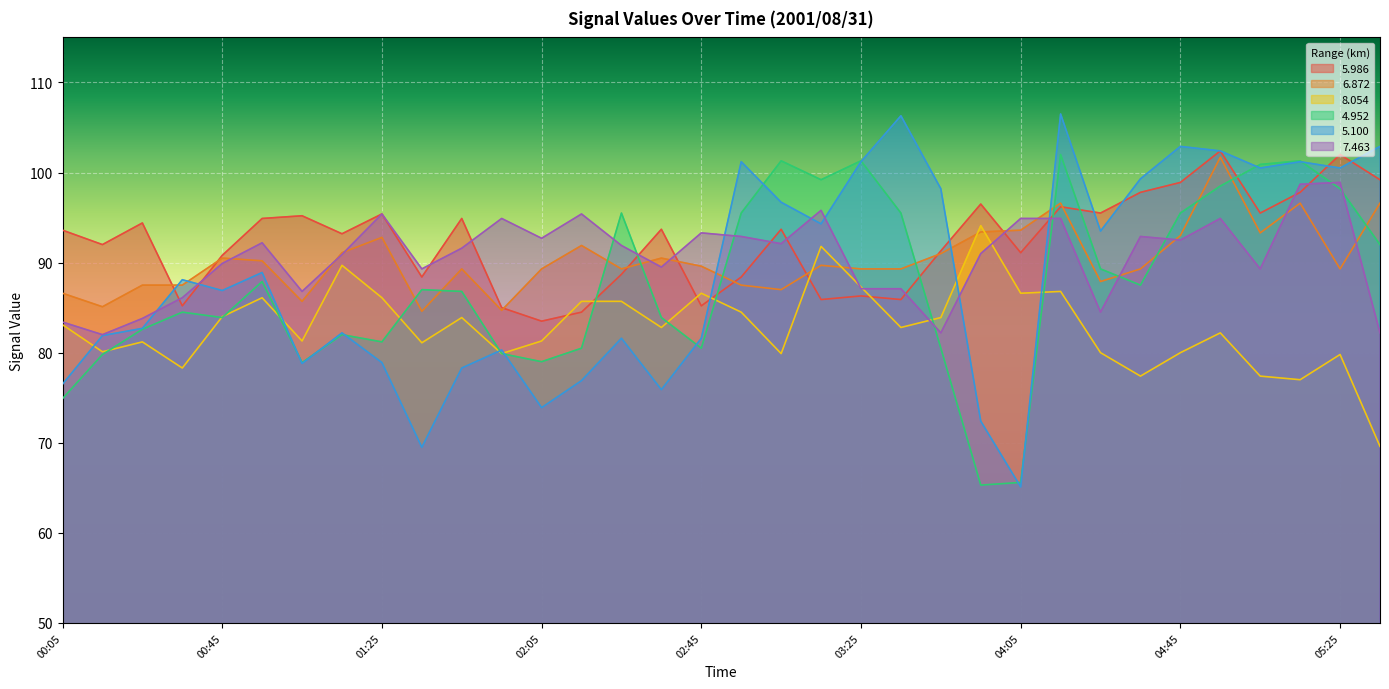

What is the maximum value for 4.952?

102.0